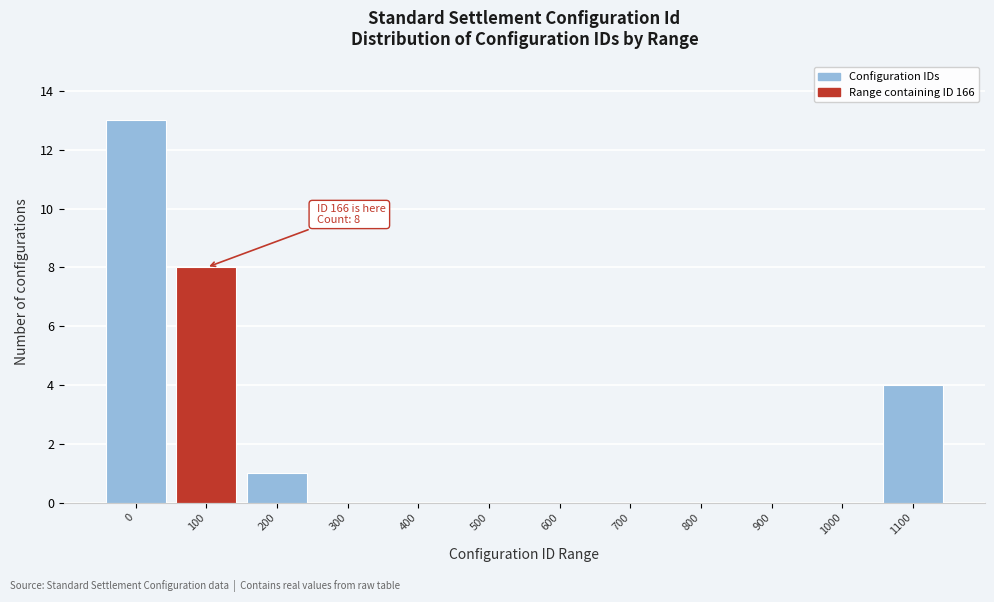

Reading right to left, list all the values displayed in this chart.

1100=4	1000=0	900=0	800=0	700=0	600=0	500=0	400=0	300=0	200=1	100=8	0=13